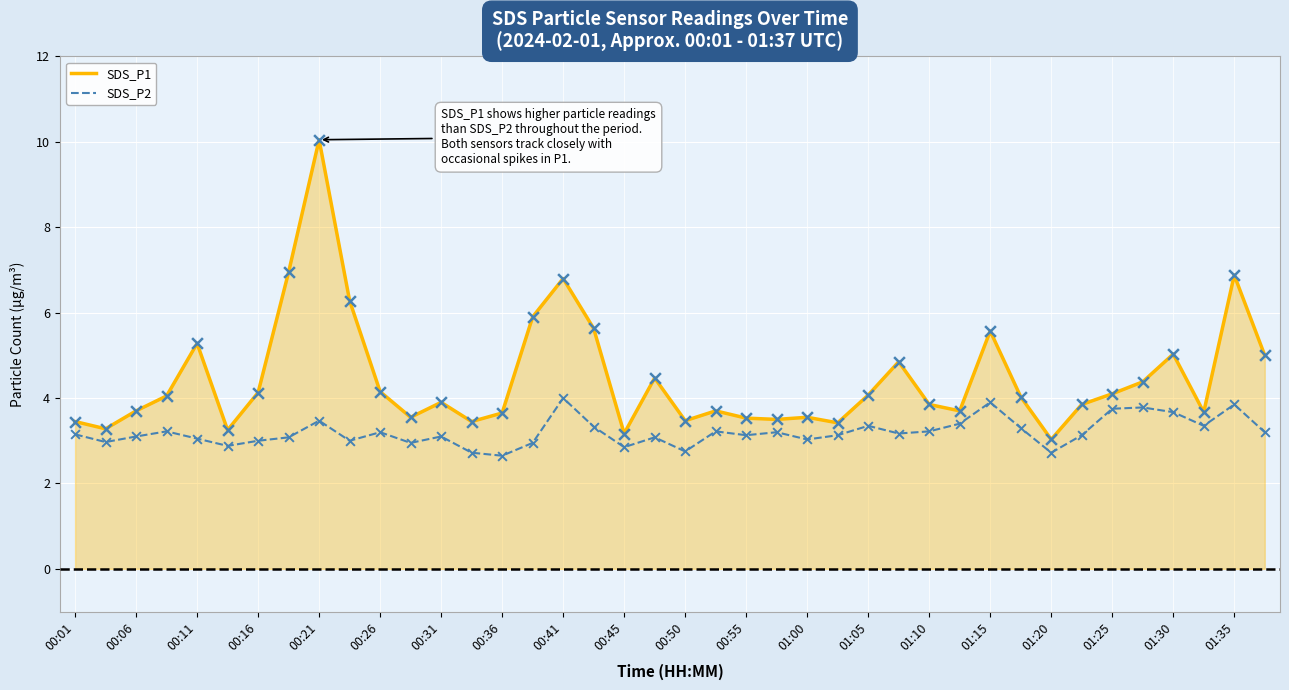

Which series has the largest total across all categories?

SDS_P1